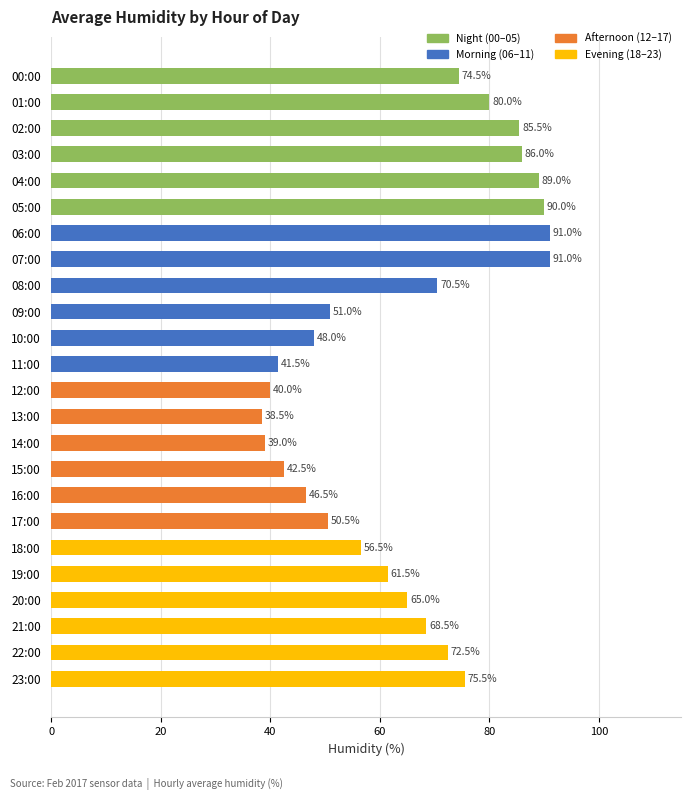

What is the label of the 8th bar from the bottom?

16:00